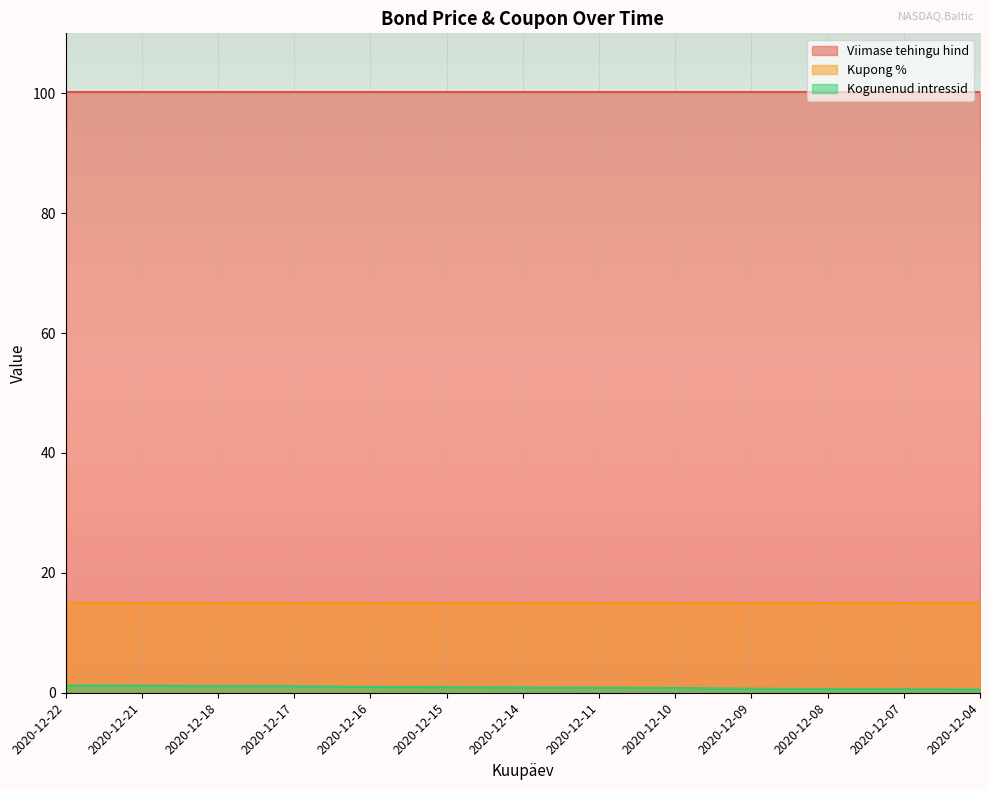

True or false: Viimase tehingu hind has a value of 100.2 at 2020-12-18.

True